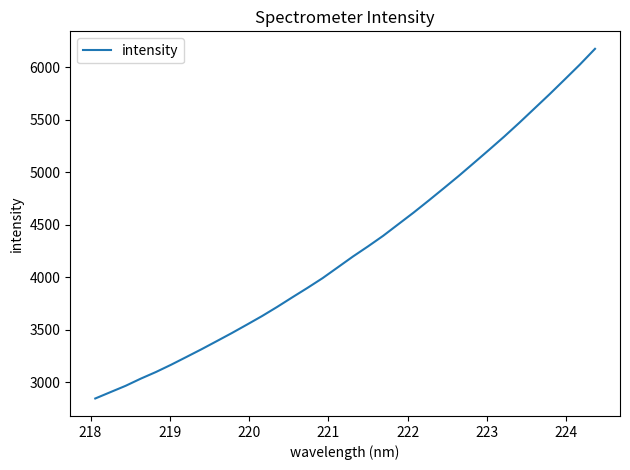

What is the smallest value displayed?

2843.8